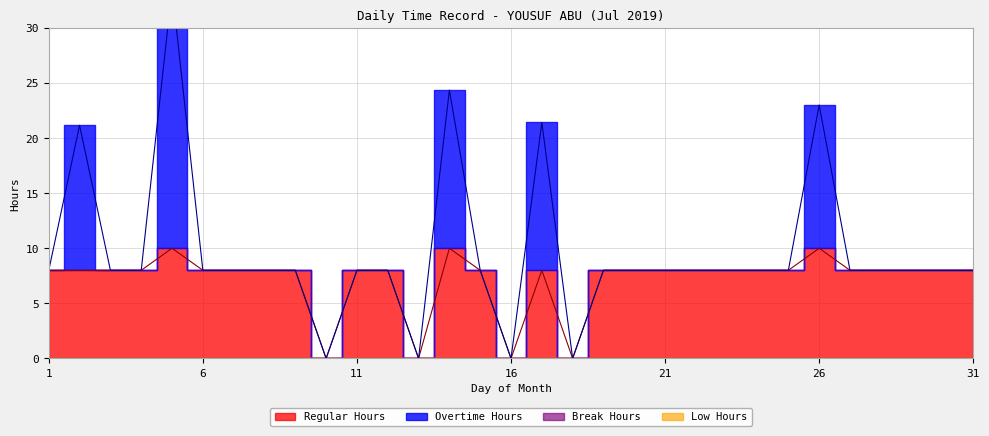

How many values in Regular Hours are above zero?

27